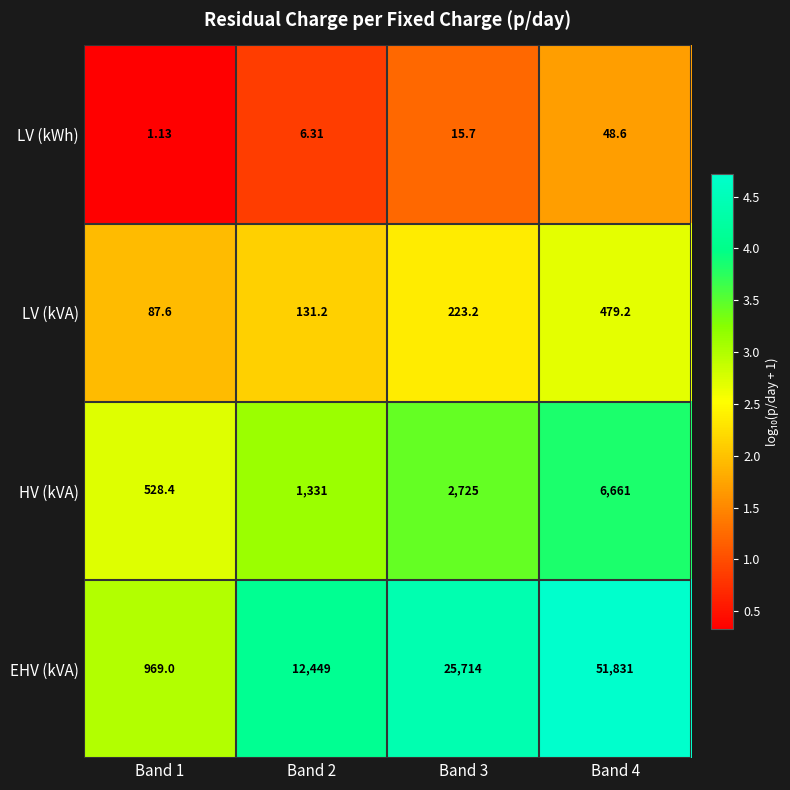

Which series has the widest spread of values?

EHV (kVA)